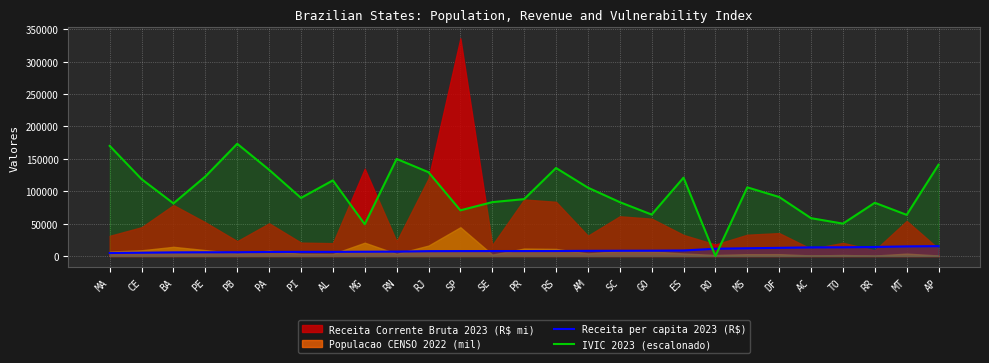

After their last crossing, which series has the higher values: Receita per capita 2023 (R$) or IVIC 2023 (escalonado)?

IVIC 2023 (escalonado)